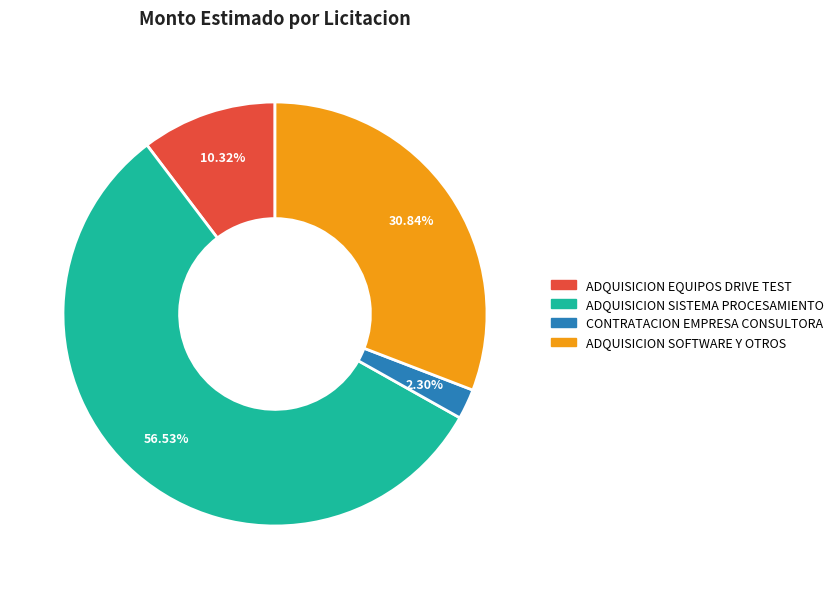

How many slices are in this pie chart?

4